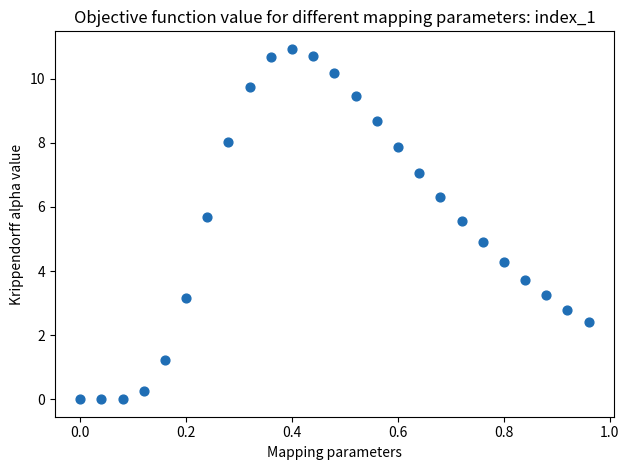

What is the range of X values (max minus min)?

1.0